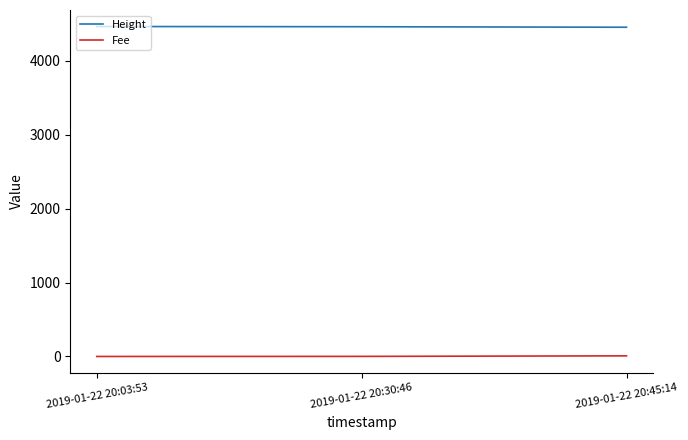

How many series are shown in this chart?

2